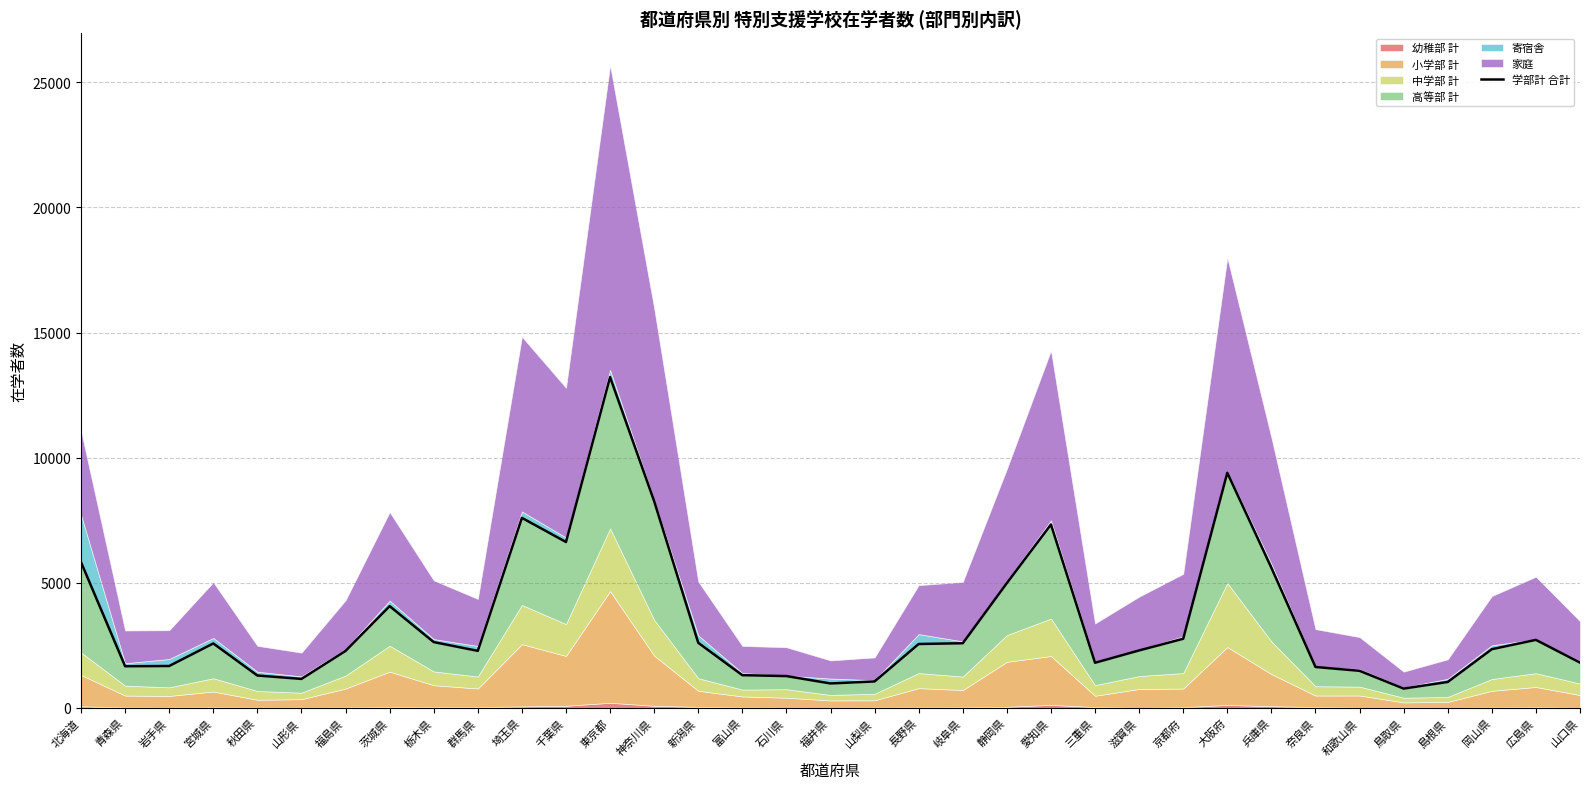

What is the ratio of the value at 山梨県 to the value at 岡山県?

0.4